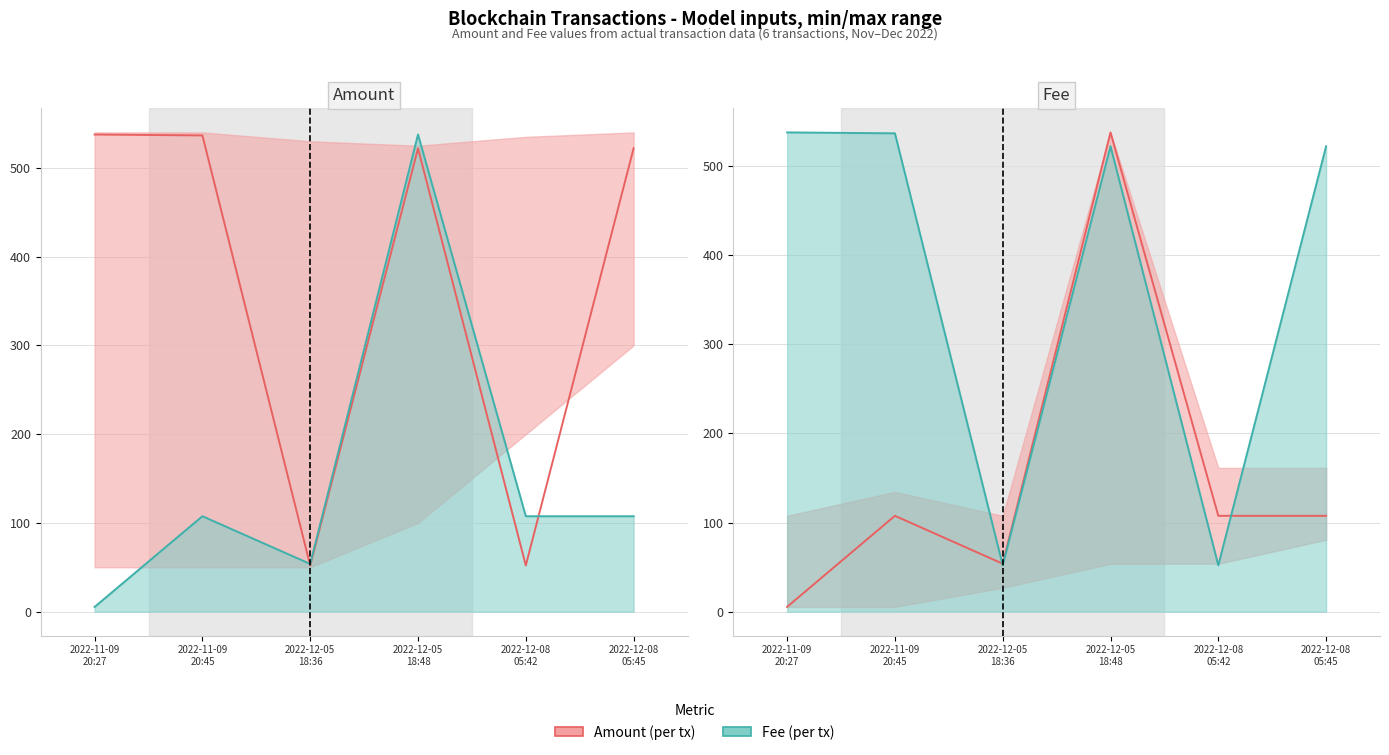

Reading left to right, extract all data points from this chart.

Amount (per tx): 5.4	107.5	53.8	537.6	107.5	107.5
Fee (per tx): 537.6	536.6	52.0	522.1	52.0	522.1